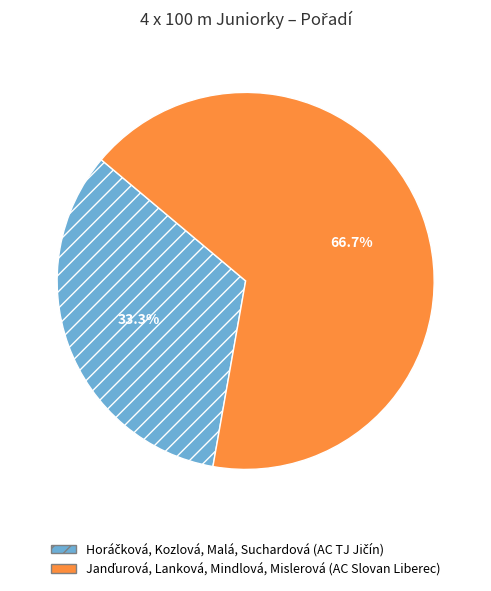

Between Janďurová, Lanková, Mindlová, Mislerová (AC Slovan Liberec) and Horáčková, Kozlová, Malá, Suchardová (AC TJ Jičín), which is larger?

Janďurová, Lanková, Mindlová, Mislerová (AC Slovan Liberec)